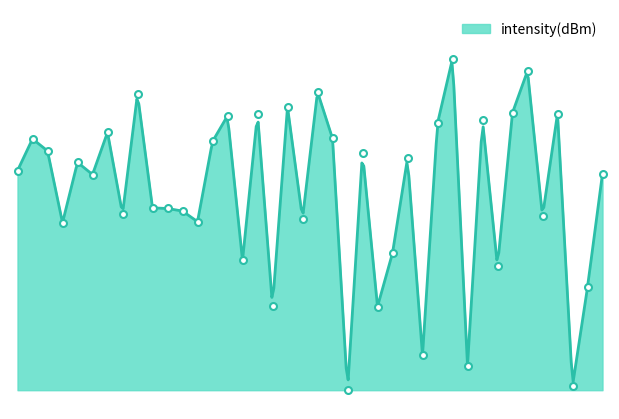

True or false: the data has more than 0 interior local peaks.

True